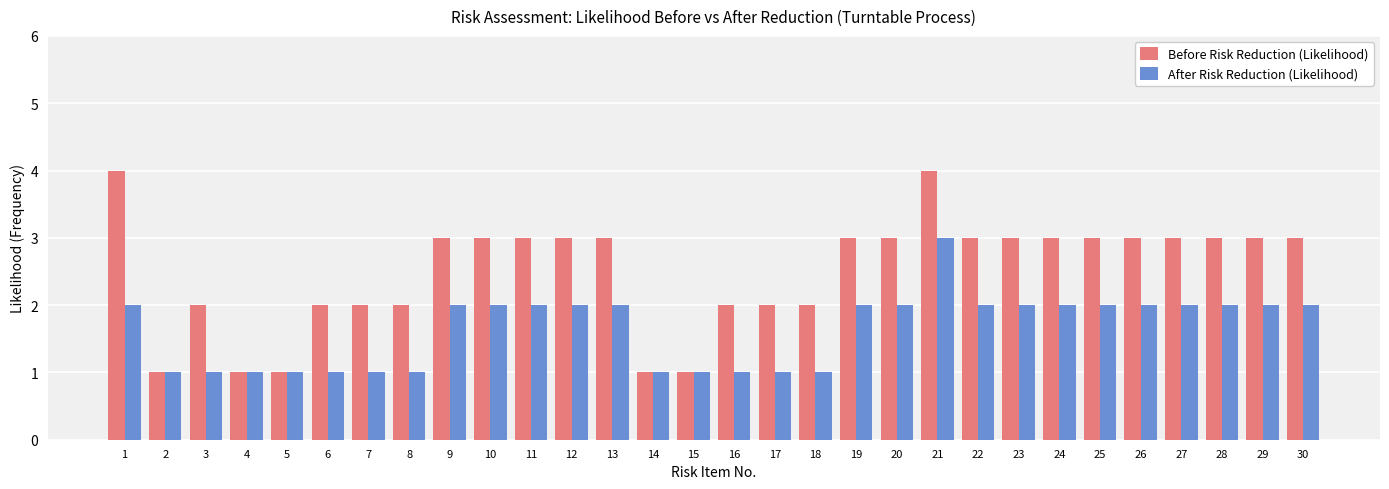

What is the difference between the second highest and minimum values in the After Risk Reduction (Likelihood) series?

1